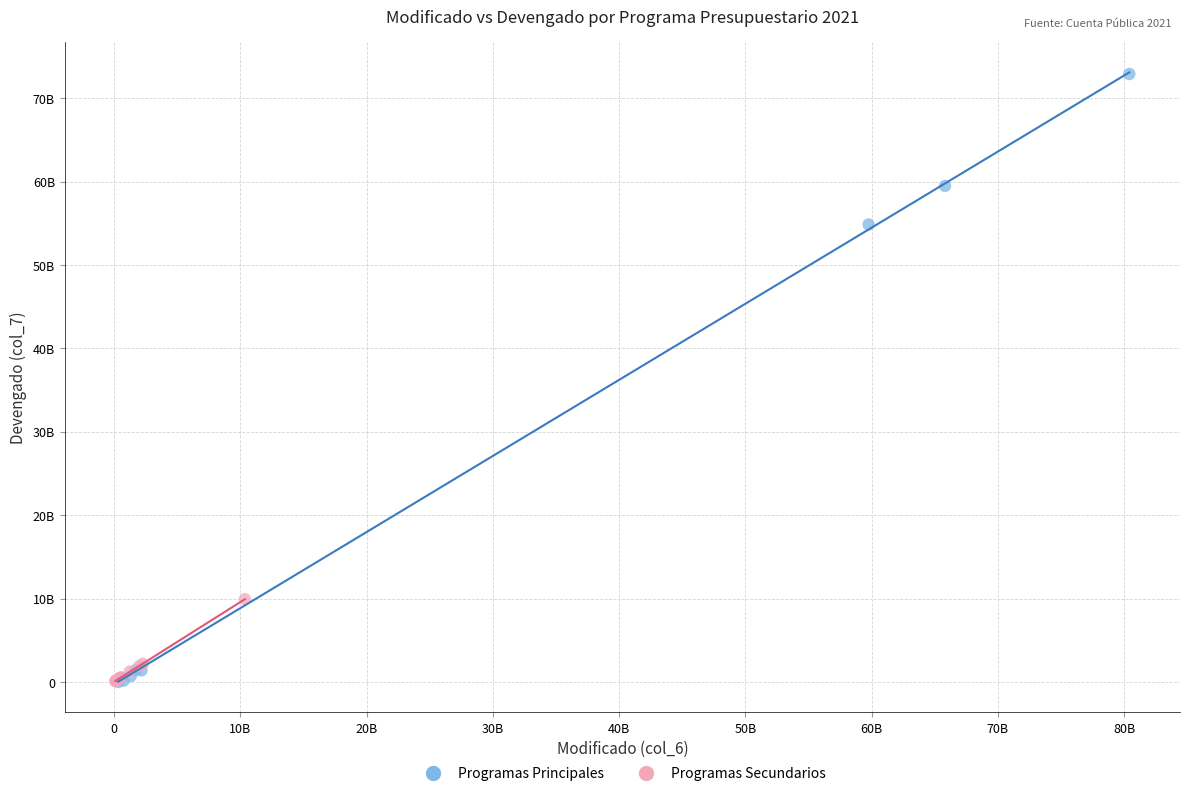

Which series reaches the maximum Y coordinate?

Programas Principales